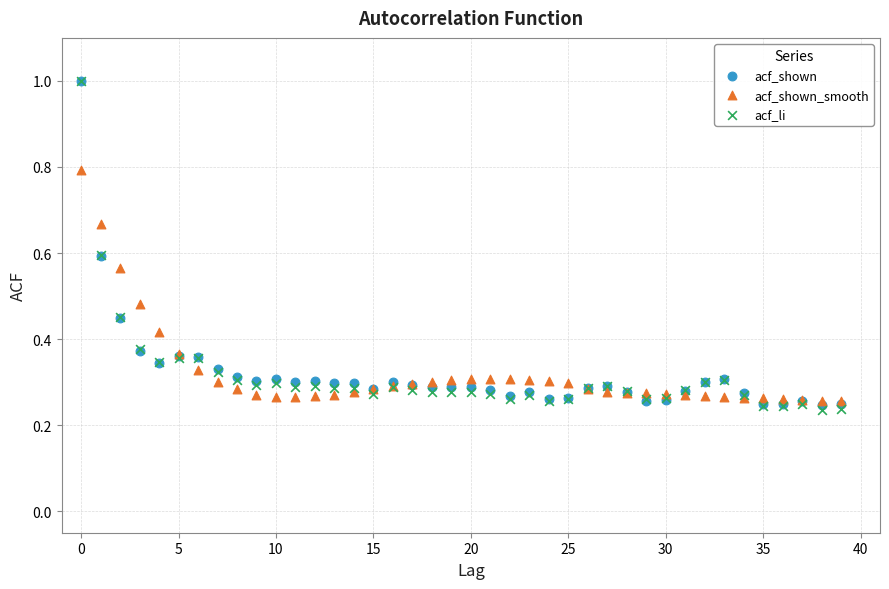

Which series has the largest Y range (max minus min)?

acf_li